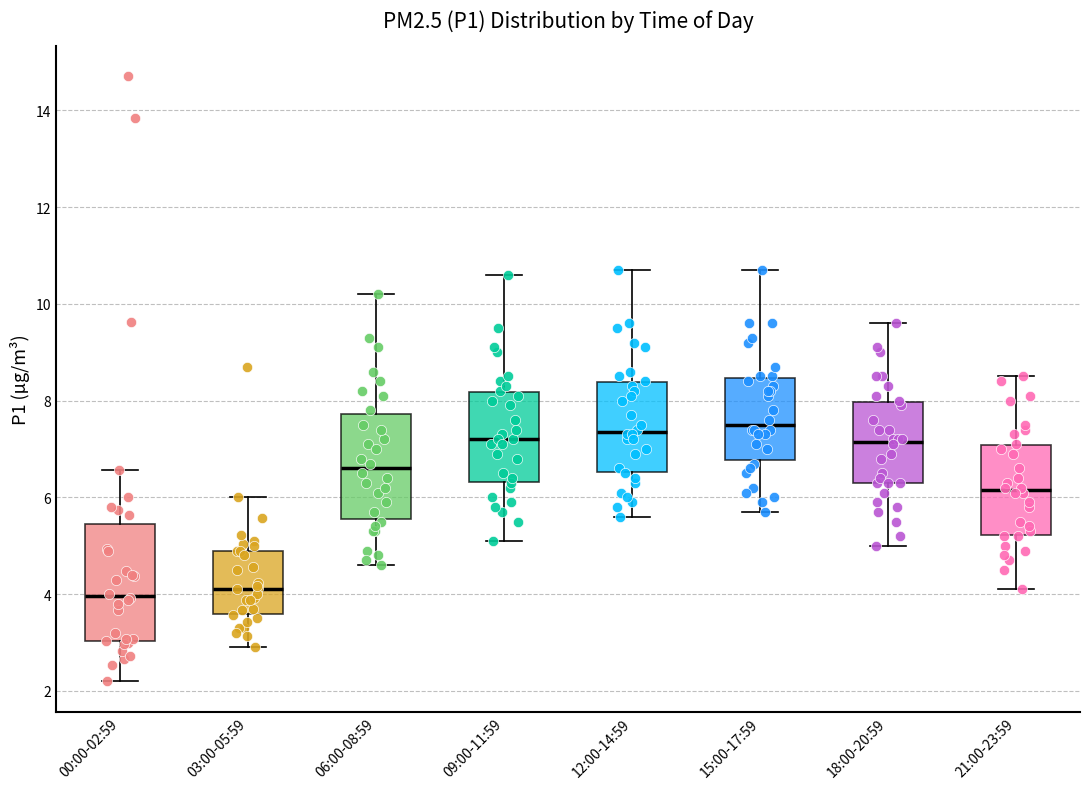

Which box is the tallest, from its lower edge to its upper edge?

00:00-02:59